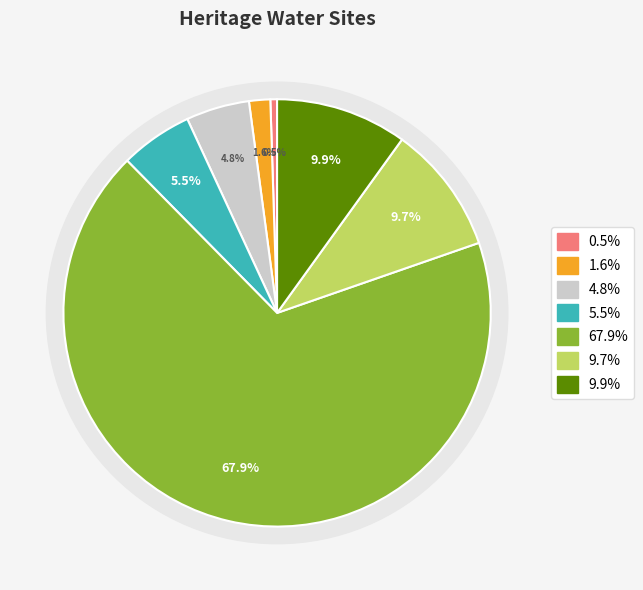

To the nearest percent, what is the difference between the largest and smallest slice percentages?

67%